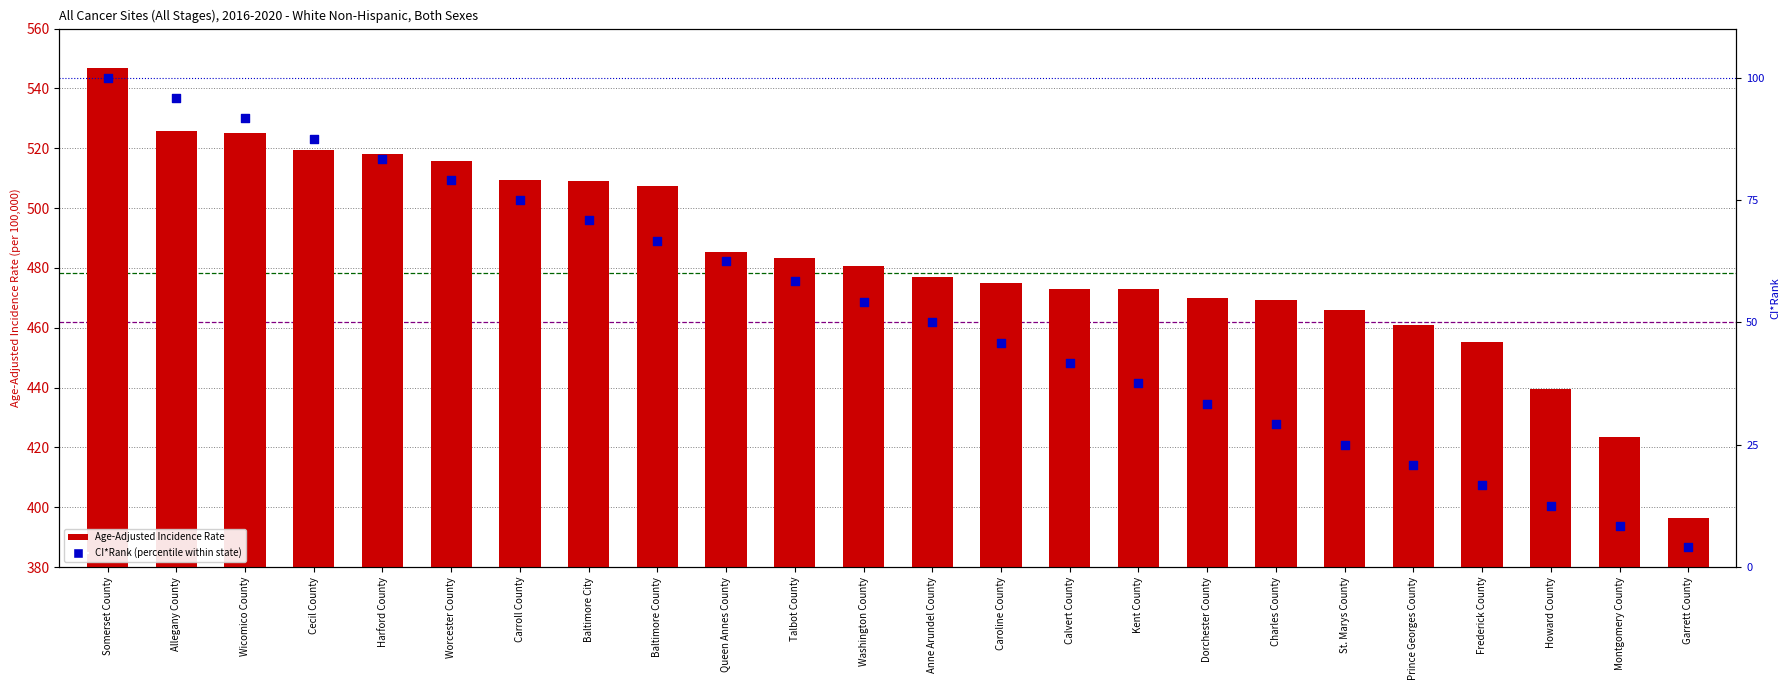

At how many categories does at least one series exceed 72?

24